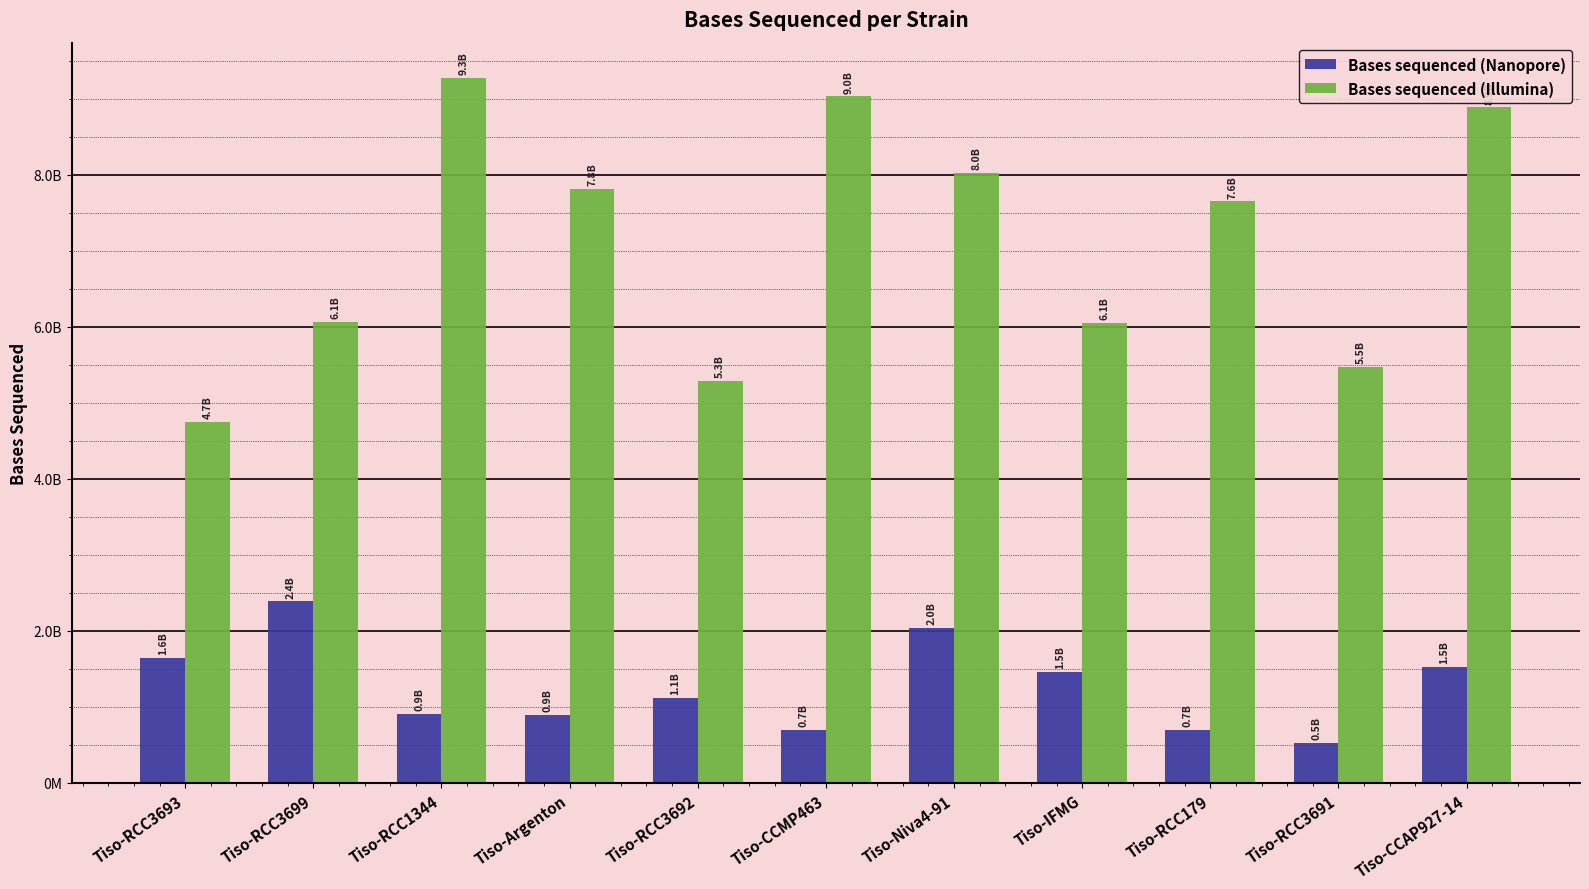

Does the chart contain any negative values?

No